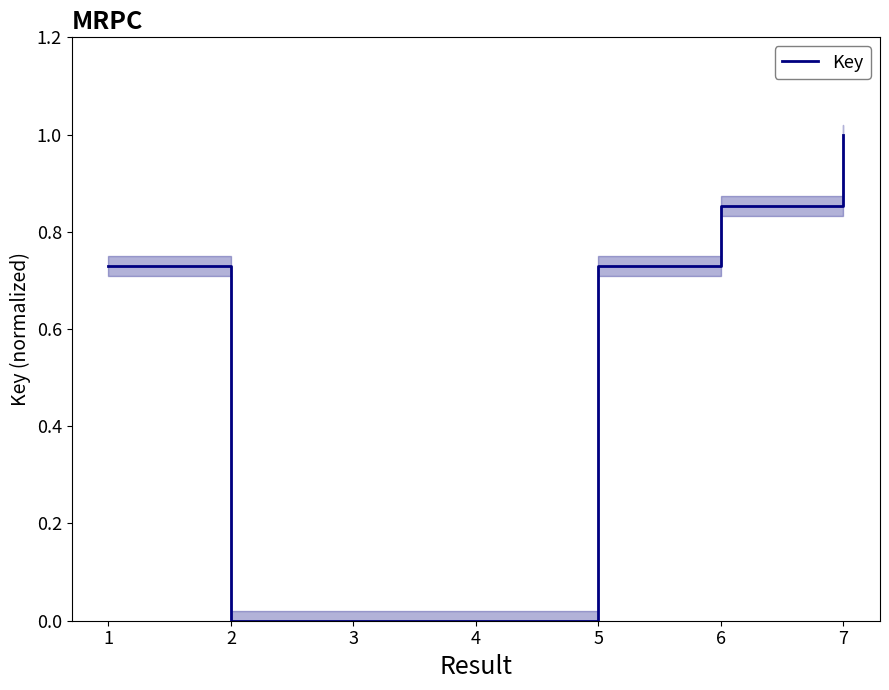

The value of Key at 3 is 0.0. True or false?

True